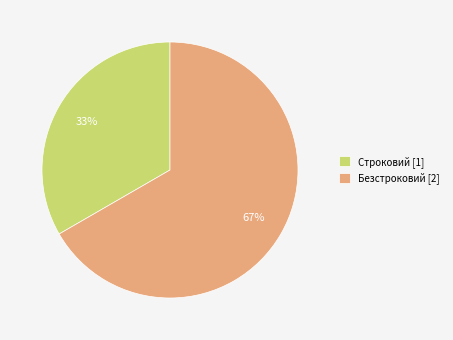

Rank the categories by value from highest to lowest.

Безстроковий, Строковий